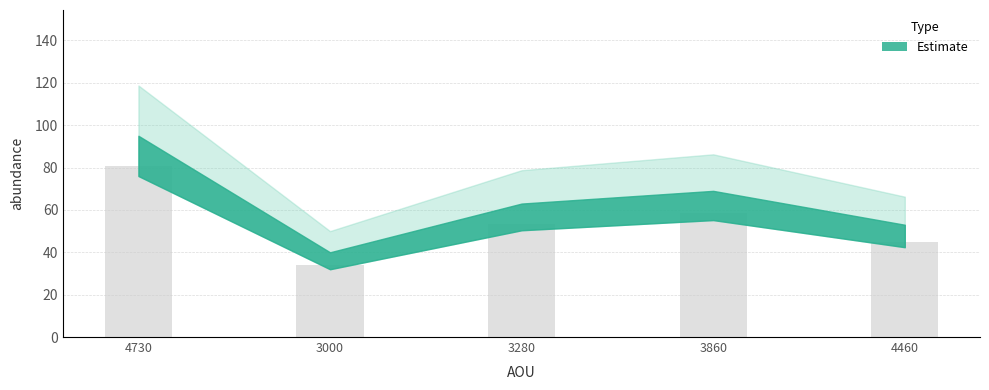

The chart shows a value of 19.1 at 3000. True or false?

False